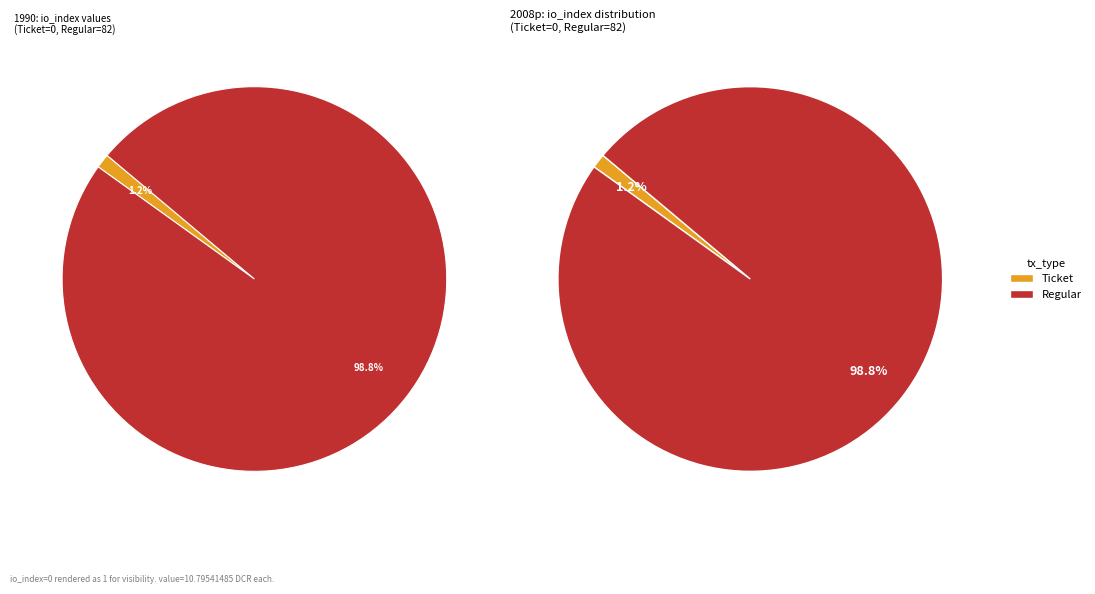

Is it true that Ticket (io_index=0) is 0% of the pie?

True